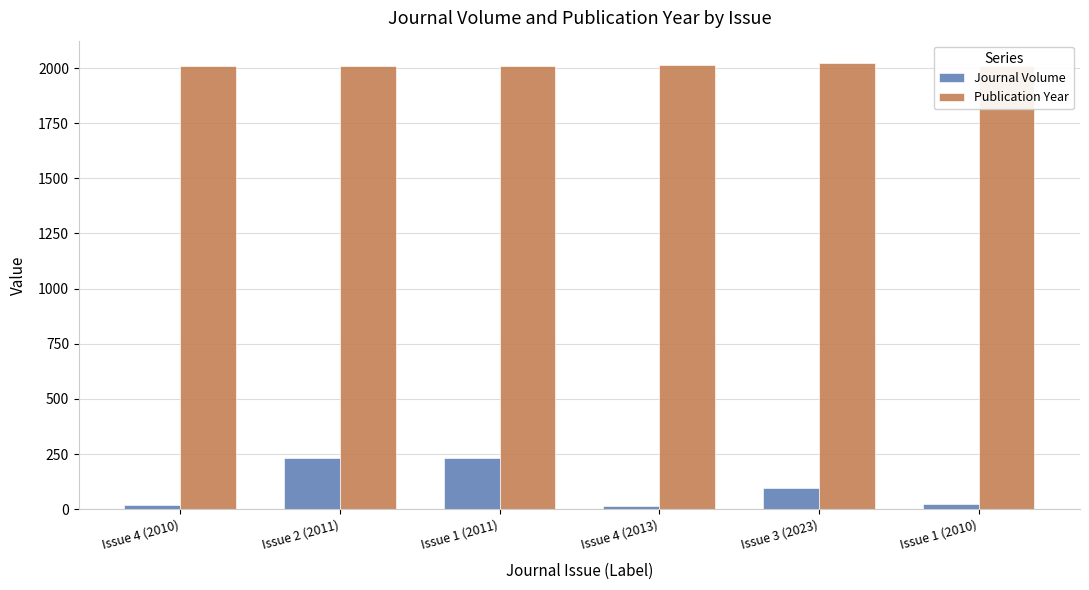

Where is Publication Year nearest to the value 2016?

Issue 4 (2013)